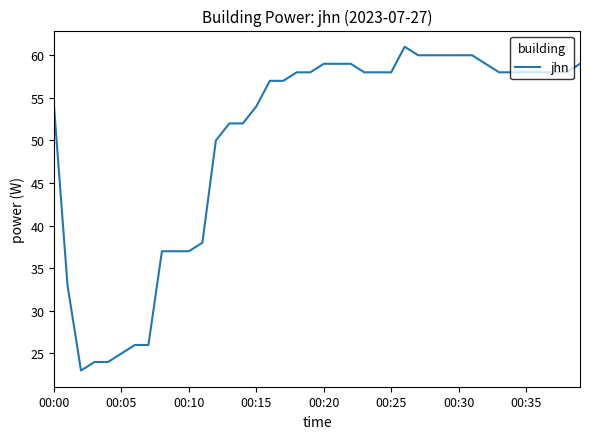

What is the difference between the maximum and minimum values?

38